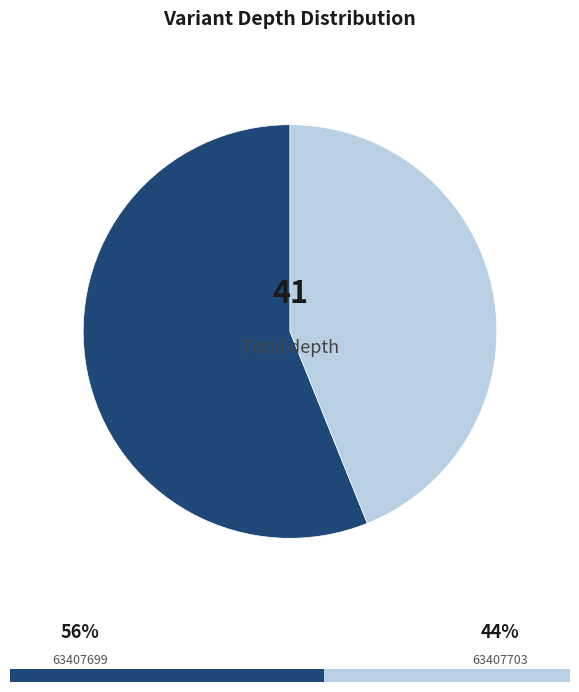

True or false: 63407699 accounts for 56% of the total.

True